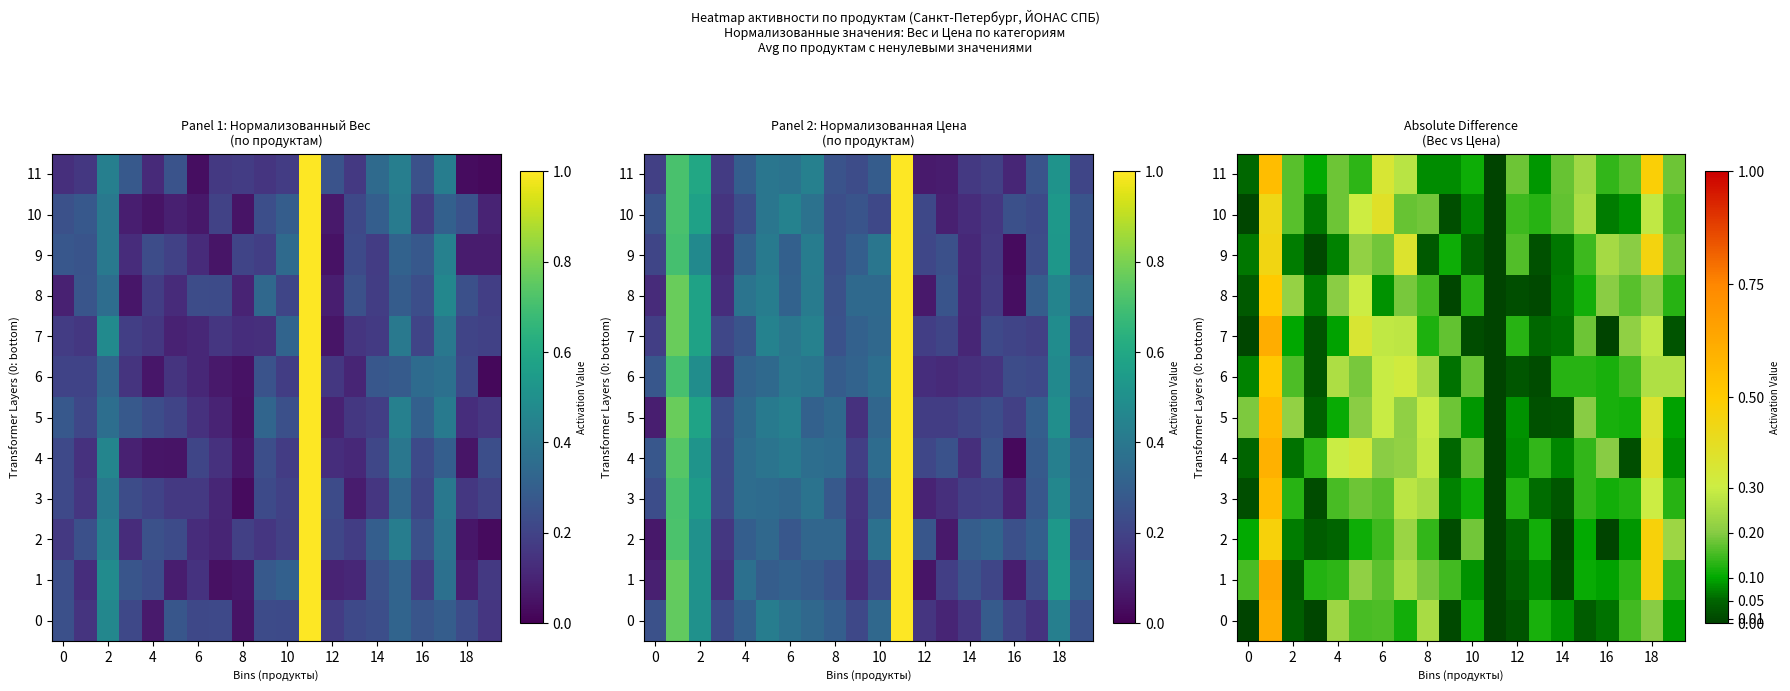

The value of 11 at 4 is 0.2. True or false?

True